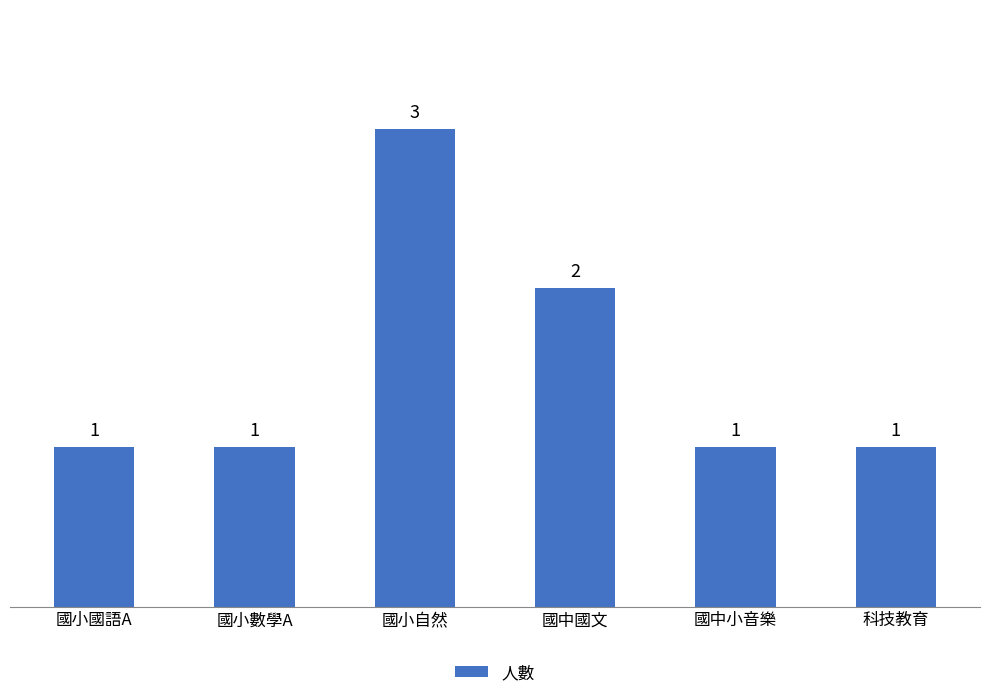

Reading left to right, extract all data points from this chart.

國小國語A=1	國小數學A=1	國小自然=3	國中國文=2	國中小音樂=1	科技教育=1